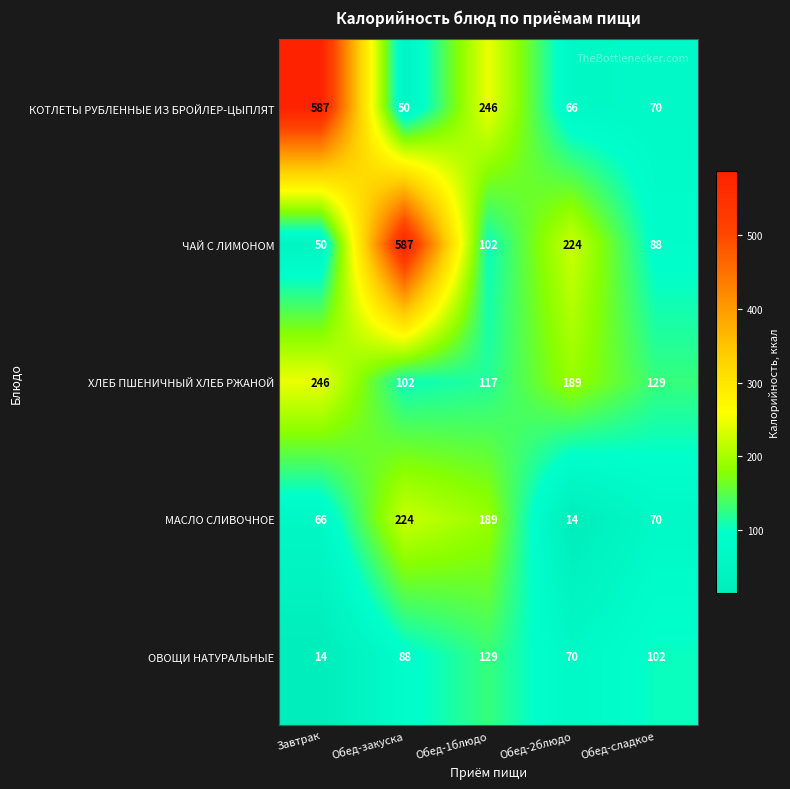

What is the sum of the КОТЛЕТЫ РУБЛЕННЫЕ ИЗ БРОЙЛЕР-ЦЫПЛЯТ values at Завтрак and Обед-закуска?

637